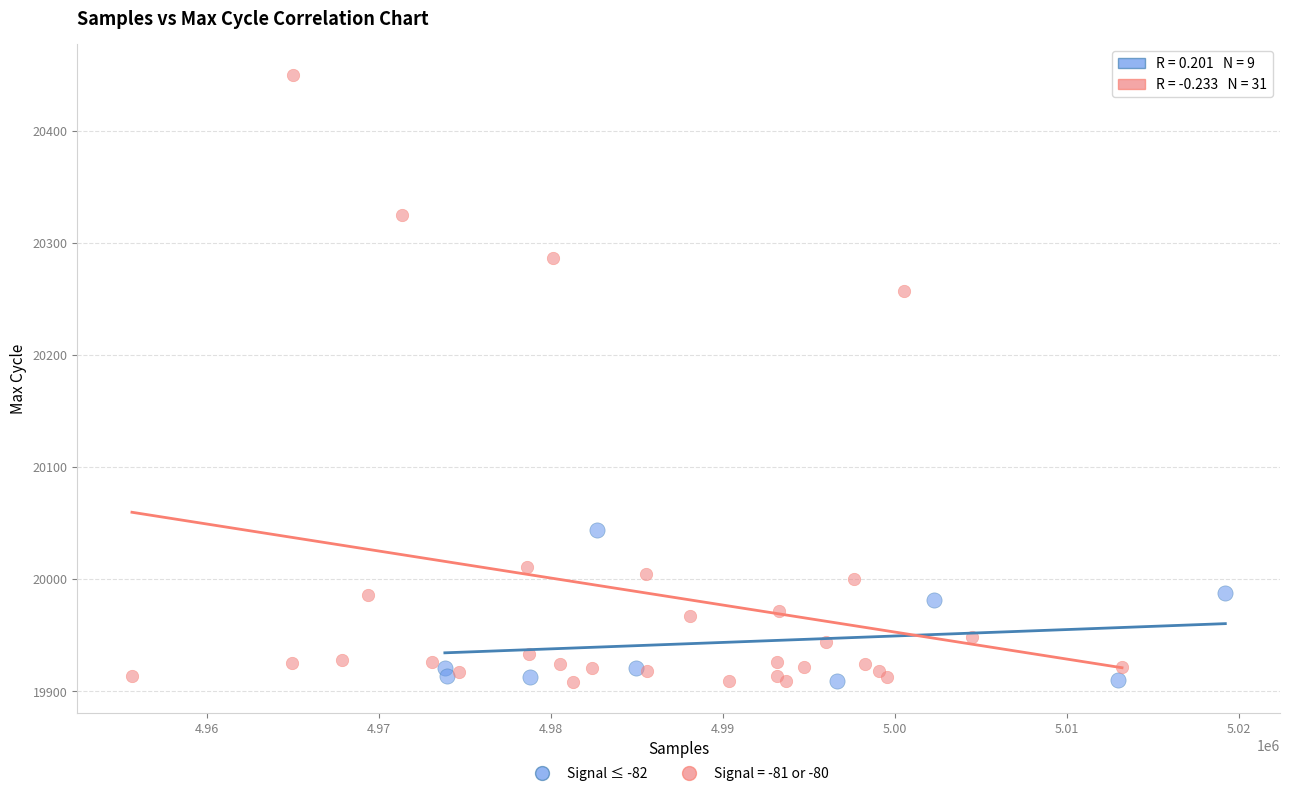

Which series reaches the maximum Y coordinate?

Signal = -81 or -80